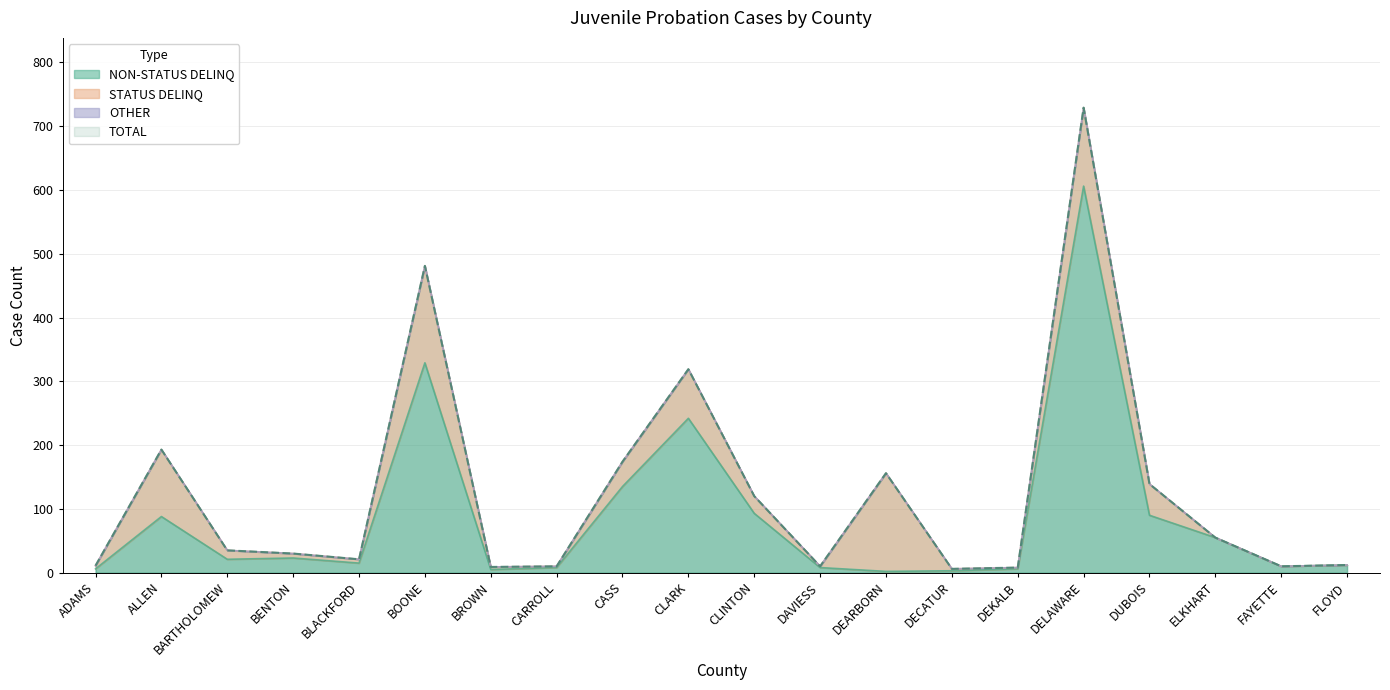

The value of NON-STATUS DELINQ at DELAWARE is 606. True or false?

True